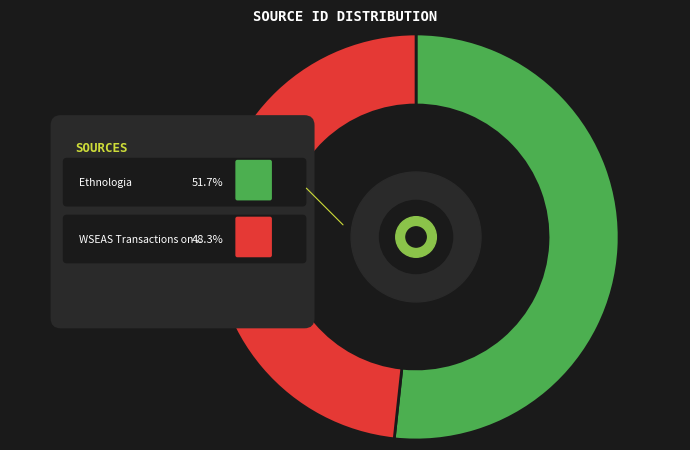

To the nearest percent, what portion does Ethnologia represent?

52%